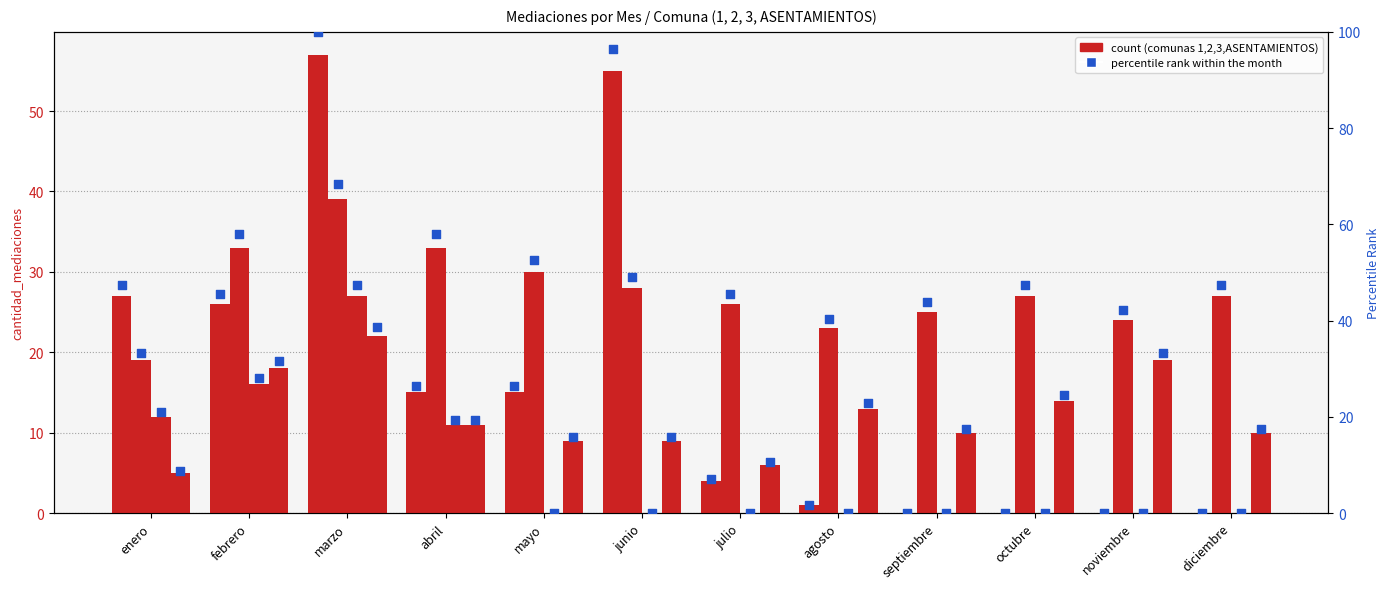

Is the value of 1 percentile at diciembre greater than the value of 3 percentile at julio?

No